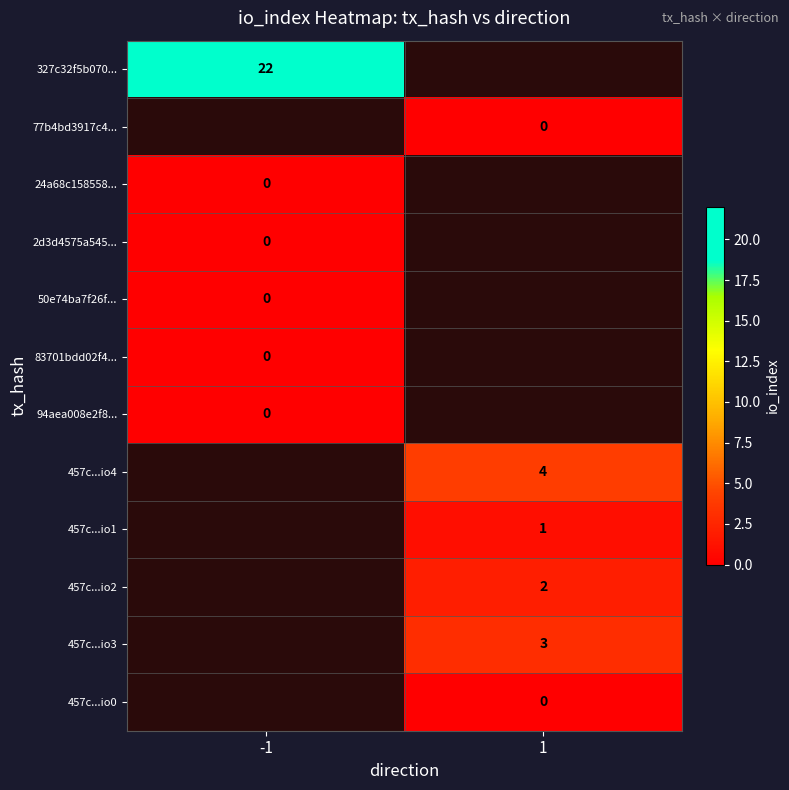

What is the greatest value displayed?

22.0